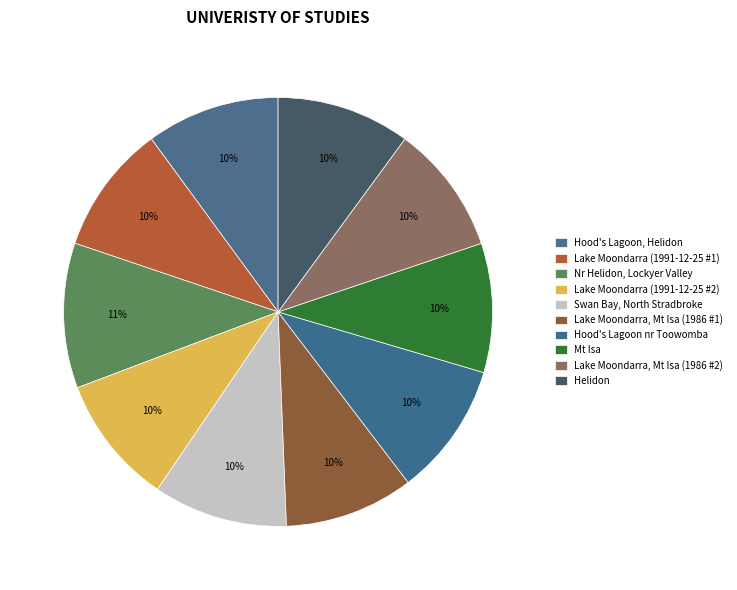

How many segments does this pie chart have?

10